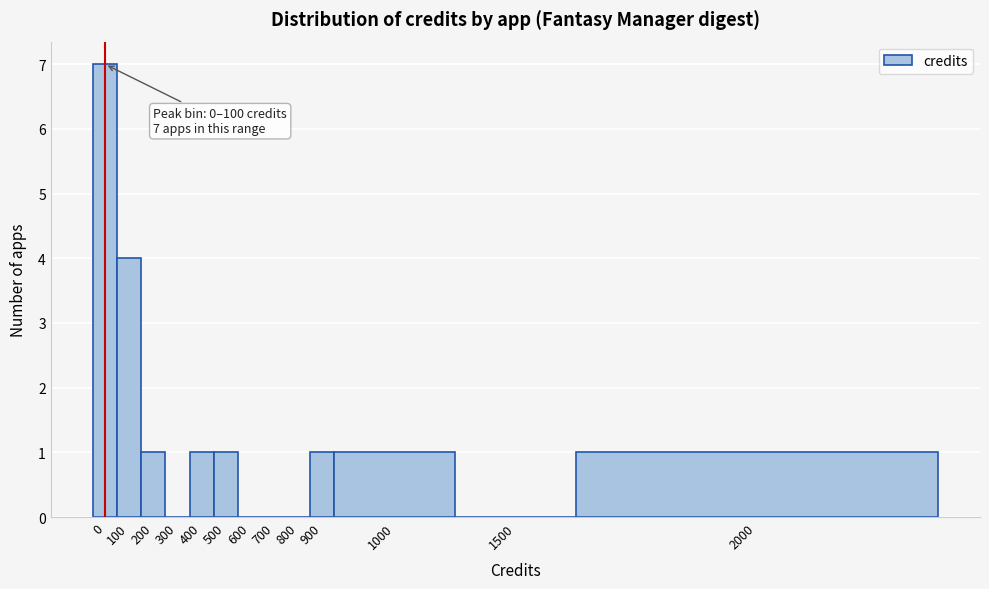

Reading left to right, what are all the values shown in this chart?

0=7	100=4	200=1	300=0	400=1	500=1	600=0	700=0	800=0	900=1	1000=1	1500=0	2000=1